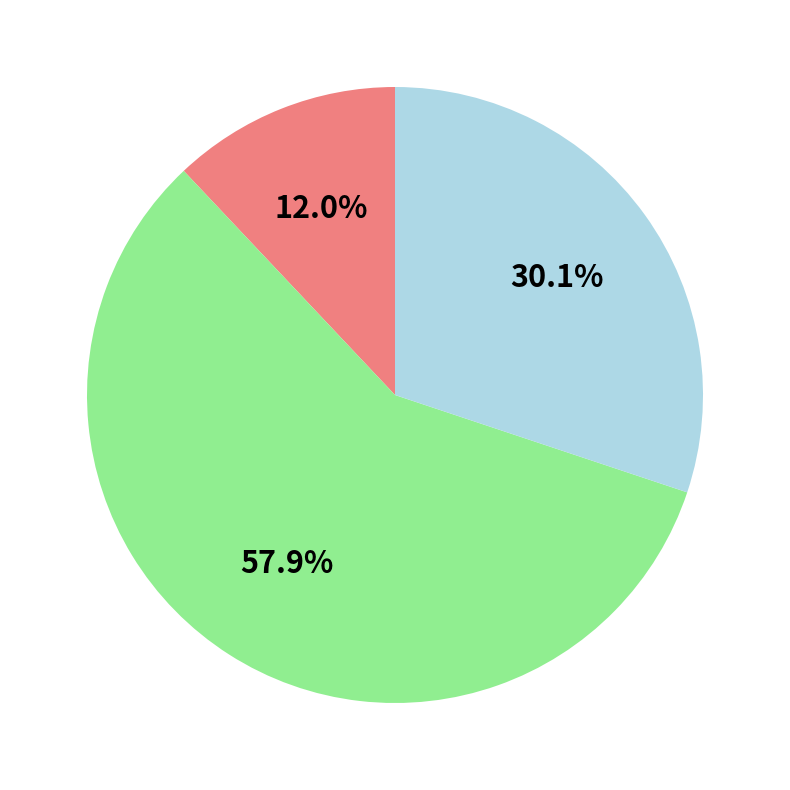

Is there a majority slice in this chart?

Yes